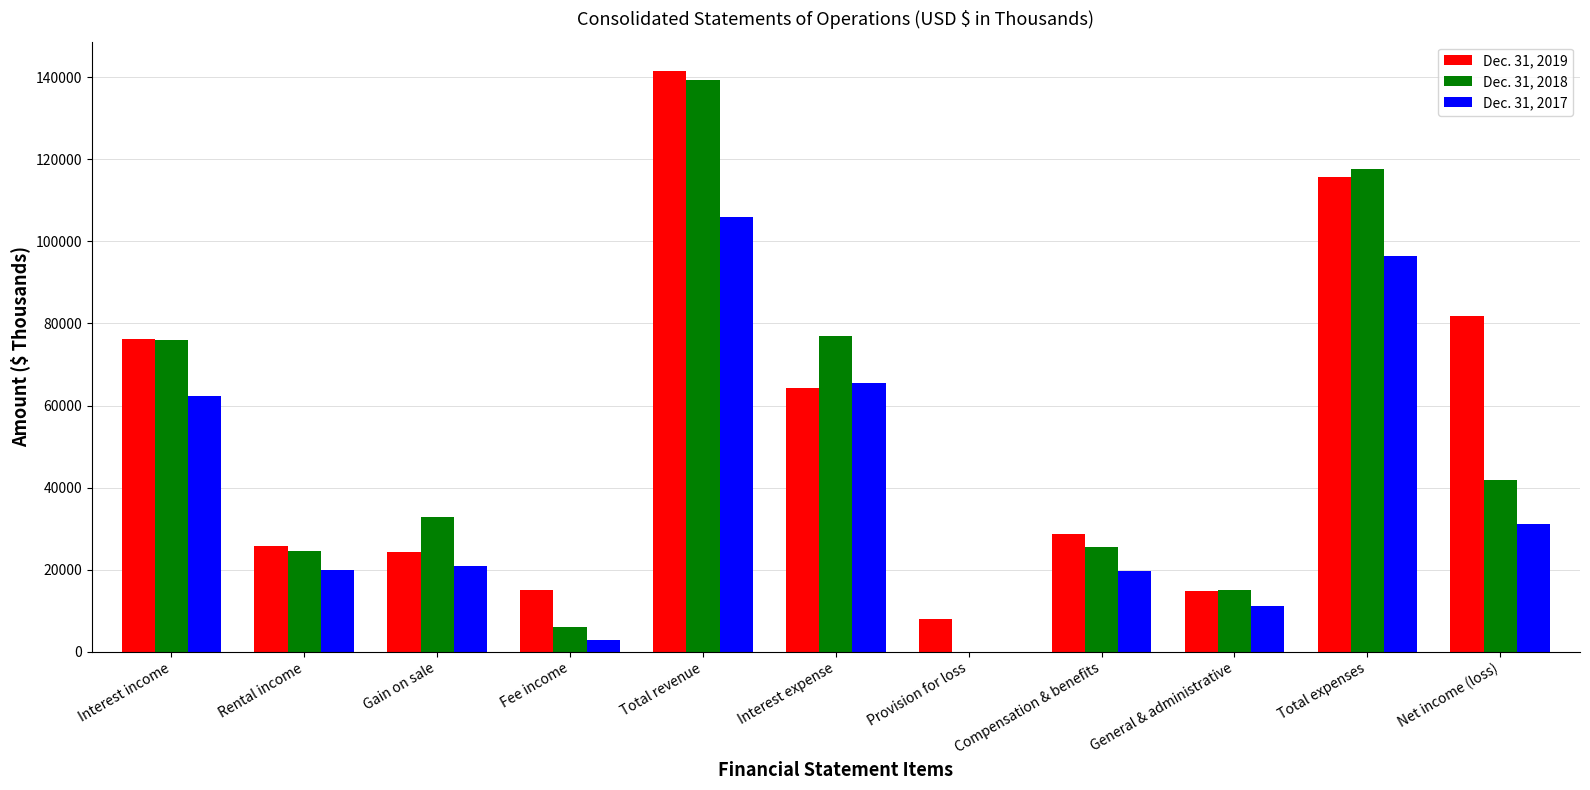

At which label does Dec. 31, 2018 reach its peak?

Total revenue